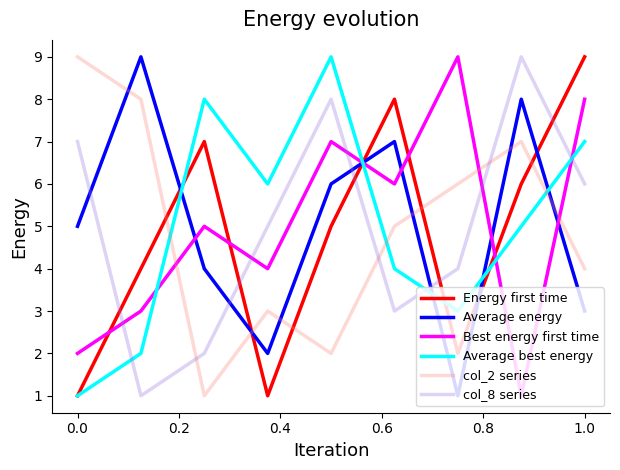

What is the highest value of the Average energy series?

9